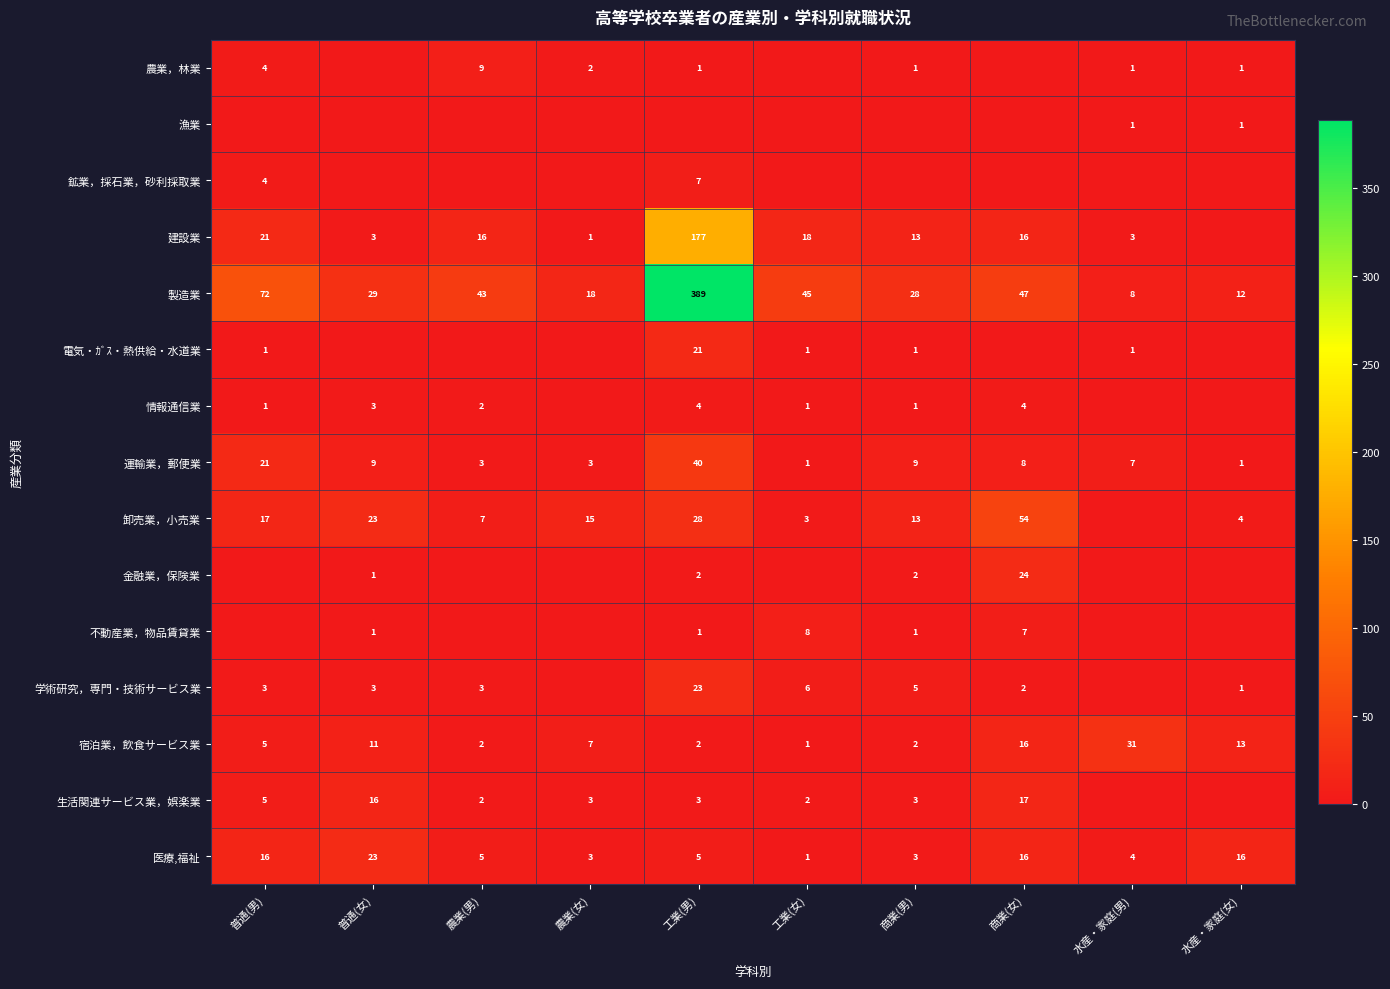

What is the sum of the 建設業 values at 農業(男) and 商業(男)?

29